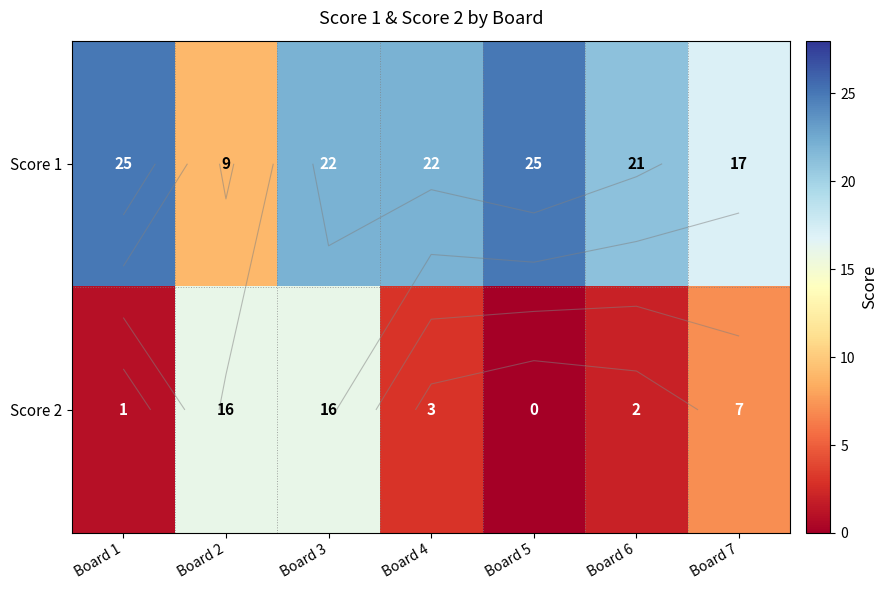

Count the number of data series in this chart.

2